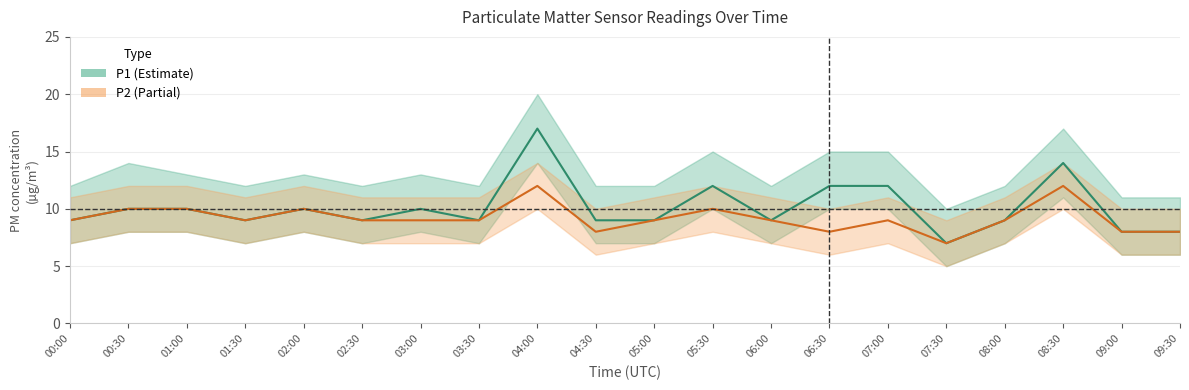

True or false: P2 and P1 intersect in this chart.

False